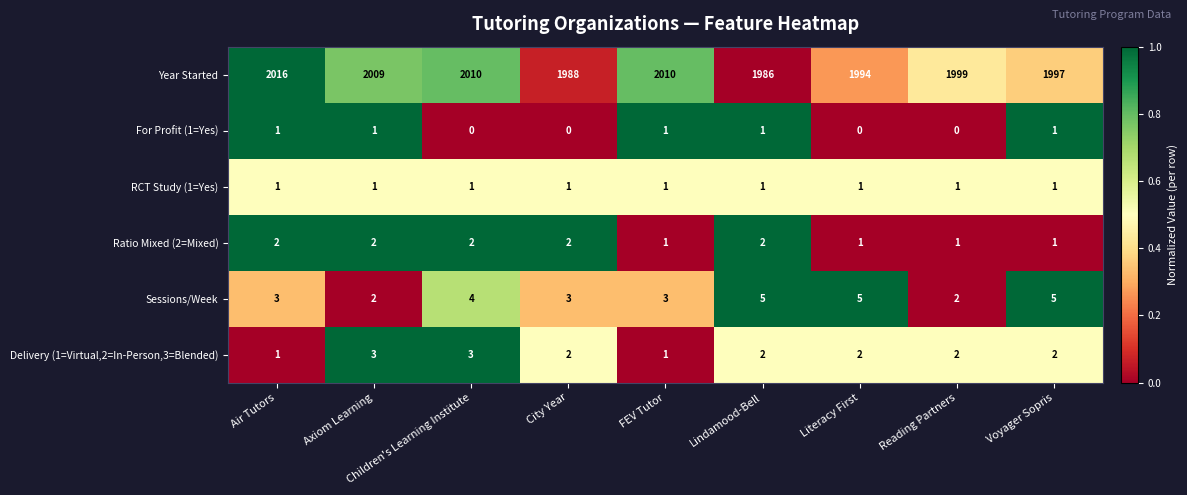

The value of For Profit (1=Yes) at City Year is 0. True or false?

True